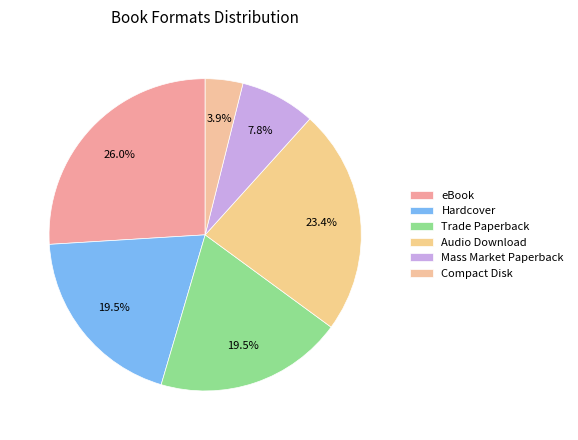

Between Trade Paperback and eBook, which is larger?

eBook